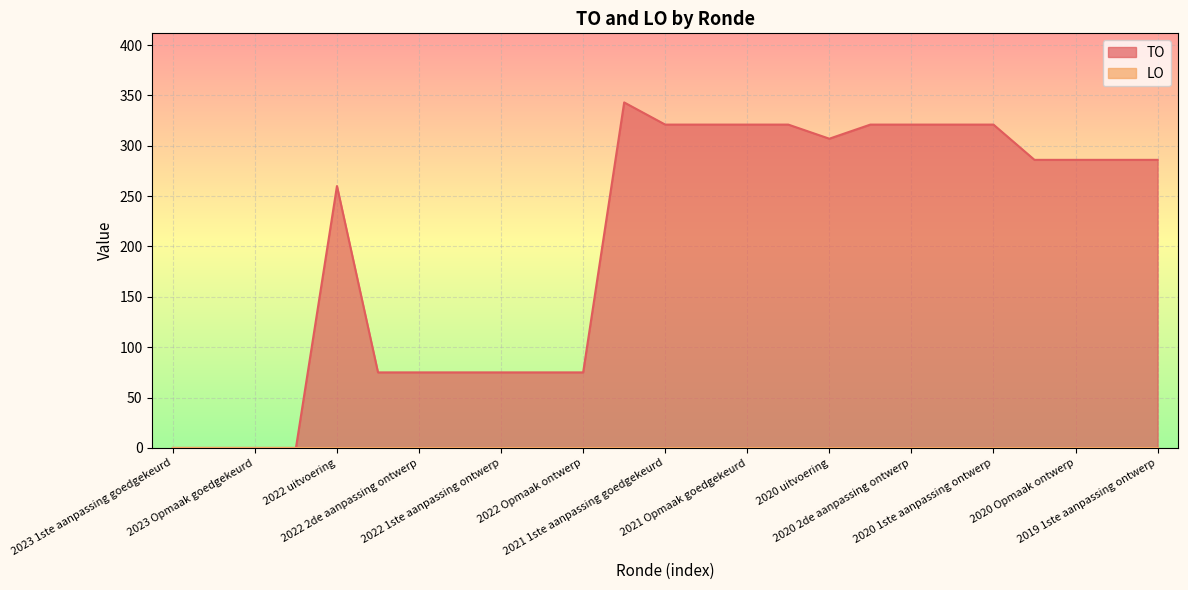

Reading left to right, what are all the values shown in this chart?

0	0	0	0	260	75	75	75	75	75	75	343	321	321	321	321	307	321	321	321	321	286	286	286	286